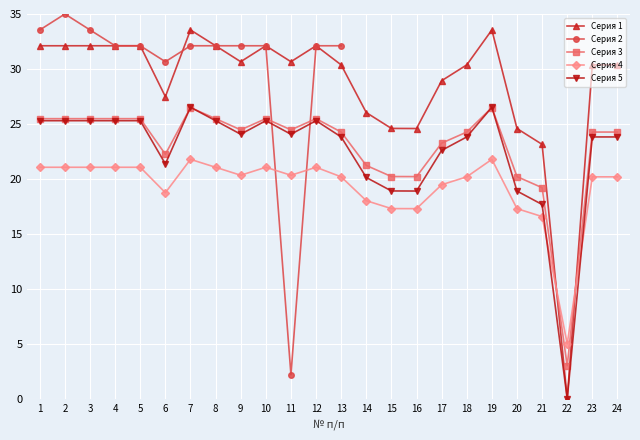

How many values in Серия 2 are above zero?

13